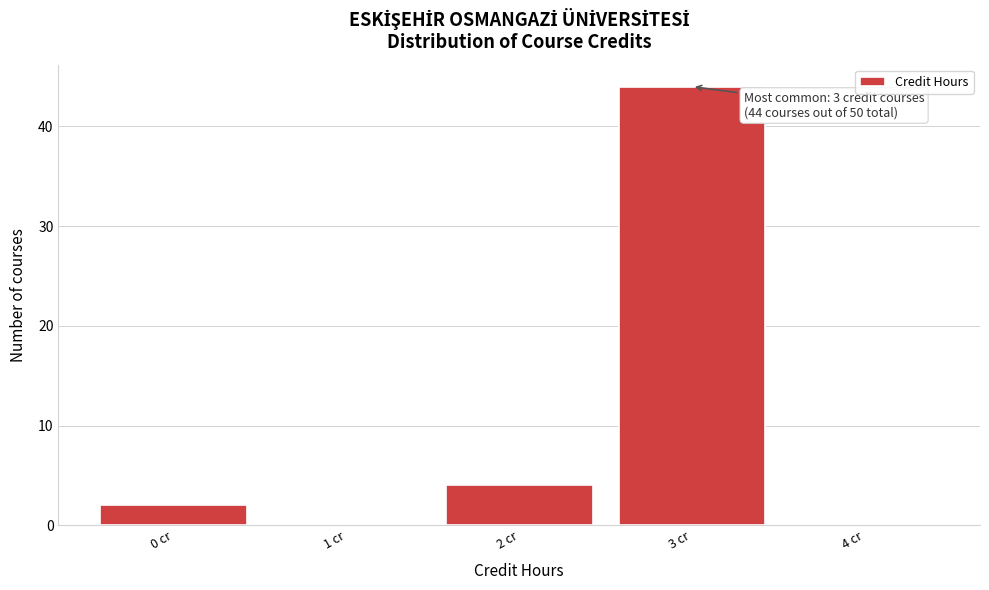

Approximately how many times larger is the value at 2 cr compared to 0 cr?

2.0